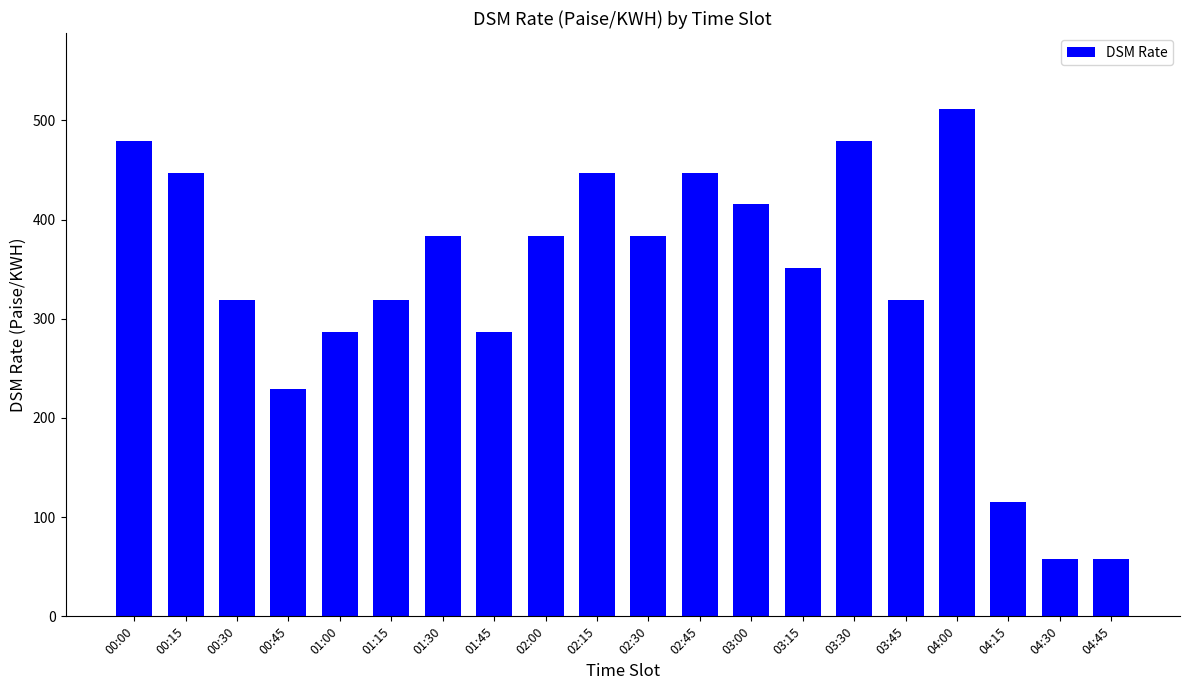

What is the average value?

336.0